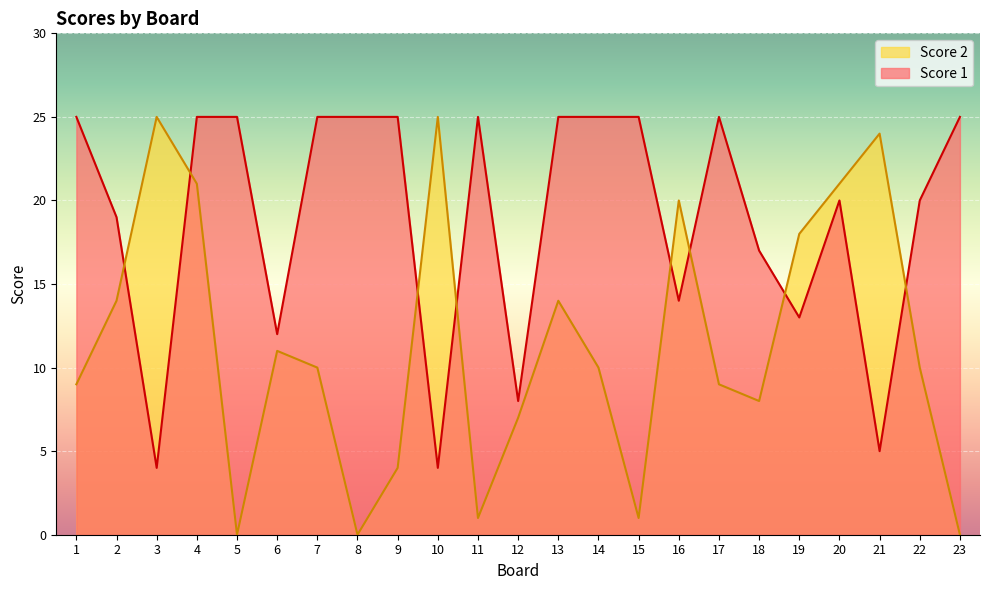

Between 9 and 13, which series saw the biggest shift?

Score 2